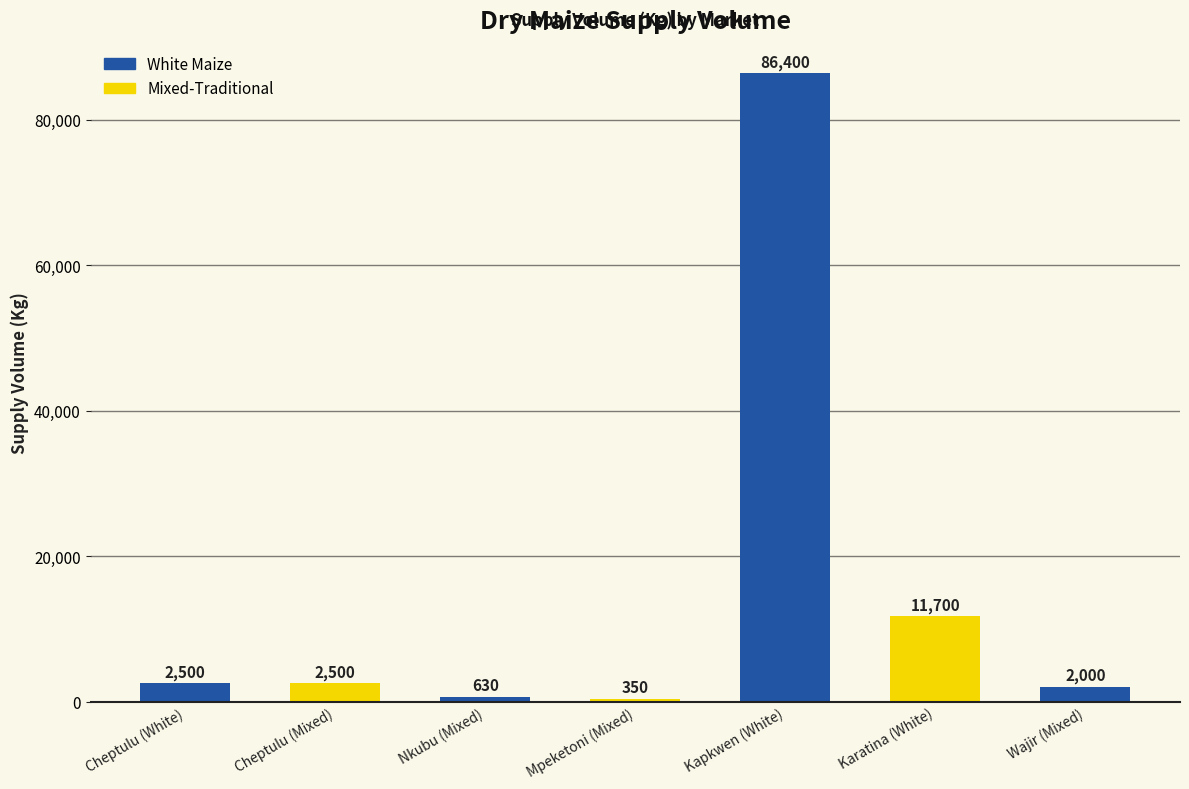

Where is the data nearest to the value 43375?

Karatina (White)